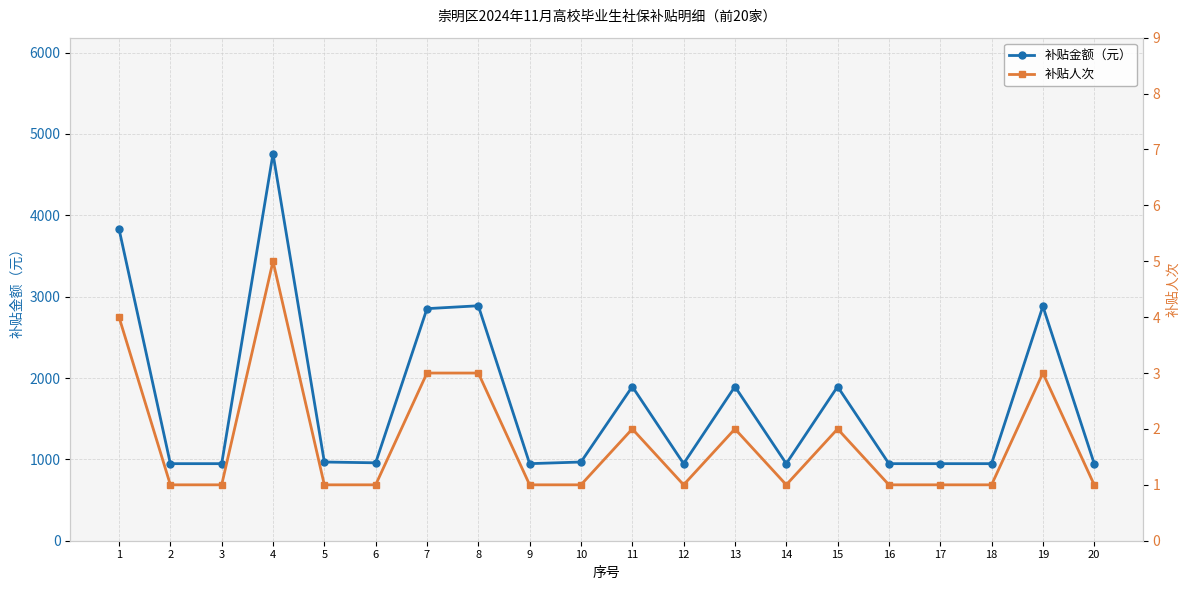

How many series are shown in this chart?

2